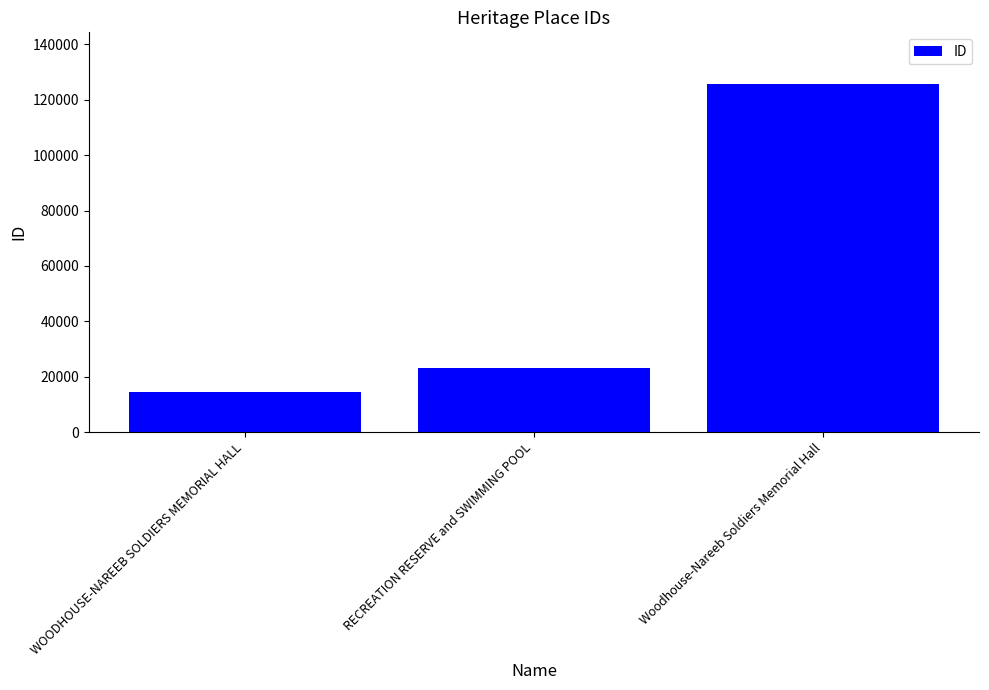

Between RECREATION RESERVE and SWIMMING POOL and WOODHOUSE-NAREEB SOLDIERS MEMORIAL HALL, which is larger?

RECREATION RESERVE and SWIMMING POOL